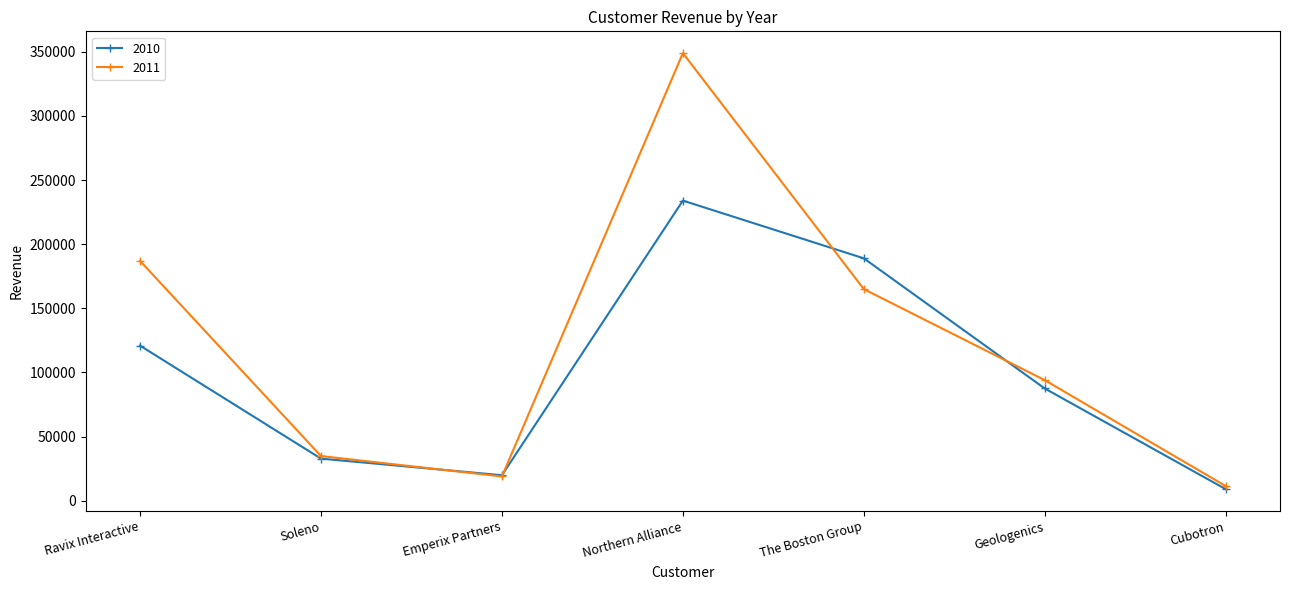

True or false: 2011 has a value of 55581 at The Boston Group.

False